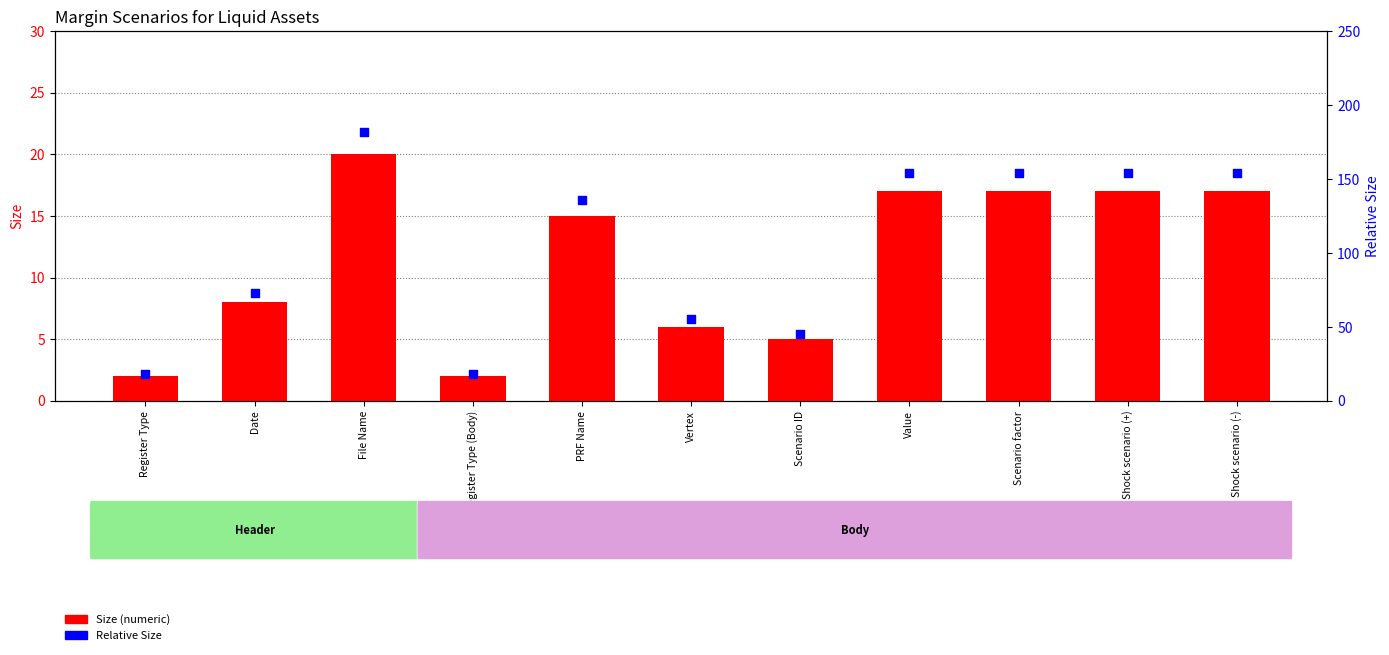

Which series has the largest Y range (max minus min)?

Relative Size